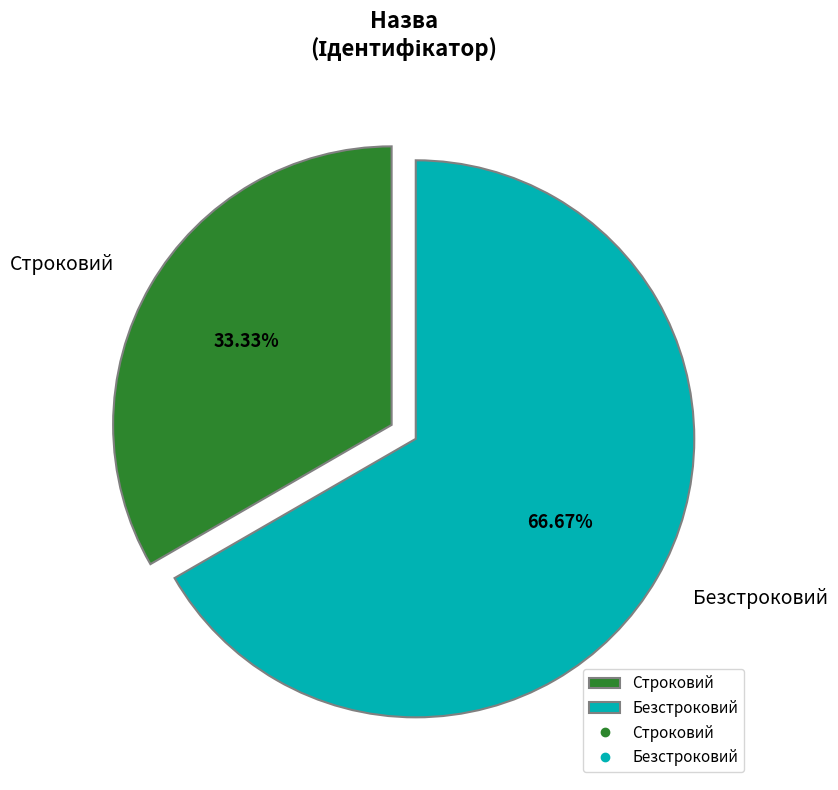

To the nearest percent, what is the combined percentage of Строковий and Безстроковий?

100%